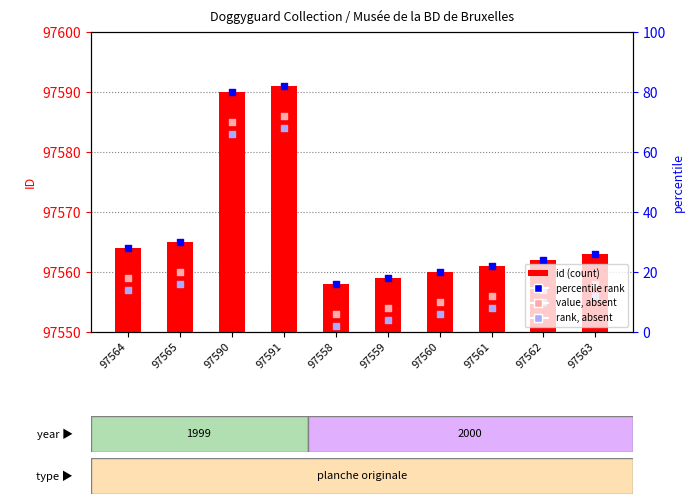

What is the change in value from 97560 to 97563?

+3